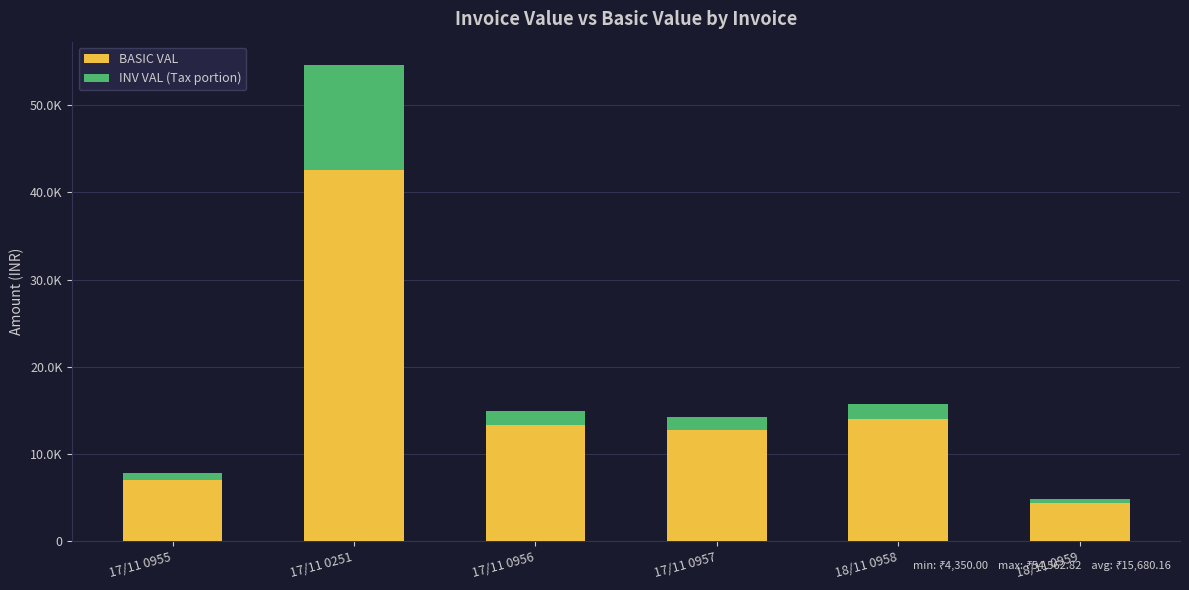

The BASIC VAL series shows 11384.0 at 17/11 0955. True or false?

False